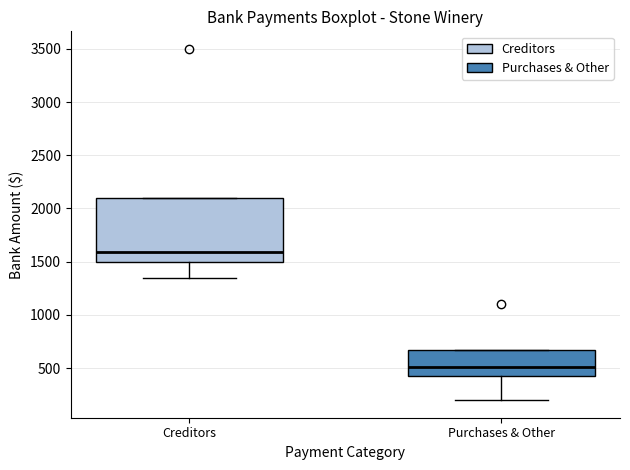

Reading left to right, read every box against the y-axis: the position of its median line, the range the box covers, and the ends of its whiskers. The values are not printed on the chart, so give them approximately, as read against the axis.

Creditors: median 1600, box 1500 to 2100, whiskers 1350 to 2100
Purchases & Other: median 500, box 400 to 650, whiskers 200 to 650